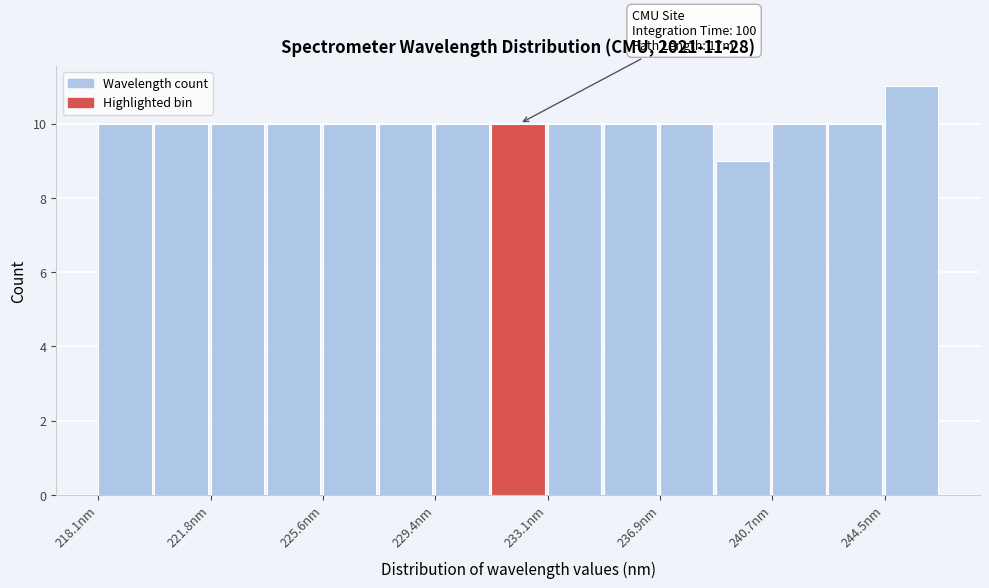

Read against the x-axis, roughly where is the centre of the tallest bar?

245.5